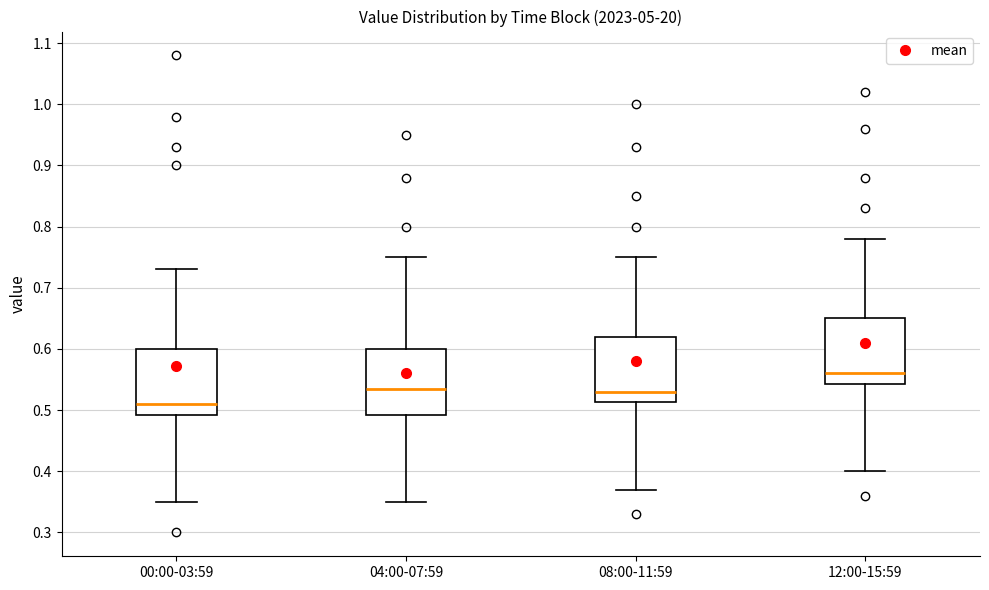

Reading left to right, read every box against the y-axis: the position of its median line, the range the box covers, and the ends of its whiskers. The values are not printed on the chart, so give them approximately, as read against the axis.

00:00-03:59: median 0.51, box 0.49 to 0.60, whiskers 0.35 to 0.73
04:00-07:59: median 0.54, box 0.49 to 0.60, whiskers 0.35 to 0.75
08:00-11:59: median 0.53, box 0.51 to 0.62, whiskers 0.37 to 0.75
12:00-15:59: median 0.56, box 0.54 to 0.65, whiskers 0.40 to 0.78